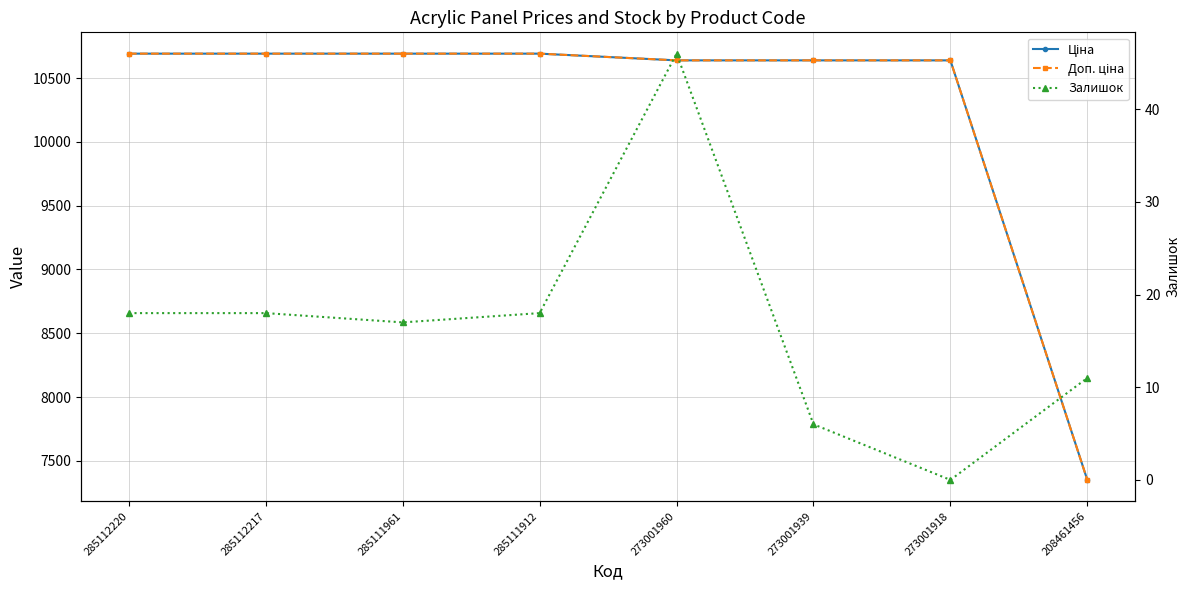

Which series changed the most between 285111961 and 273001918?

Ціна